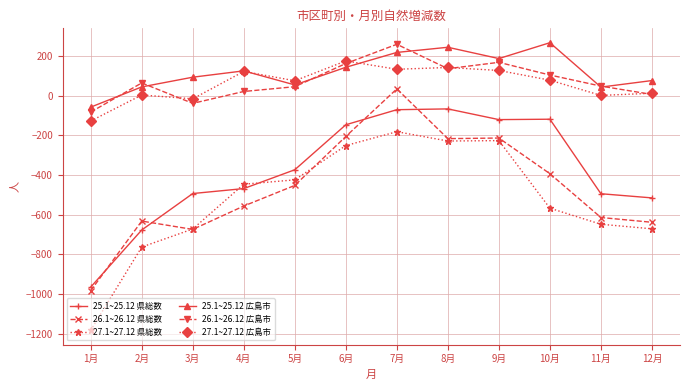

The value of 27.1~27.12 県総数 at 9月 is -226. True or false?

True